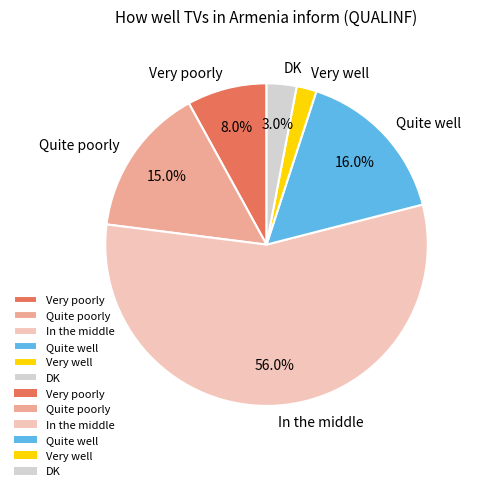

True or false: Quite well accounts for 11% of the total.

False